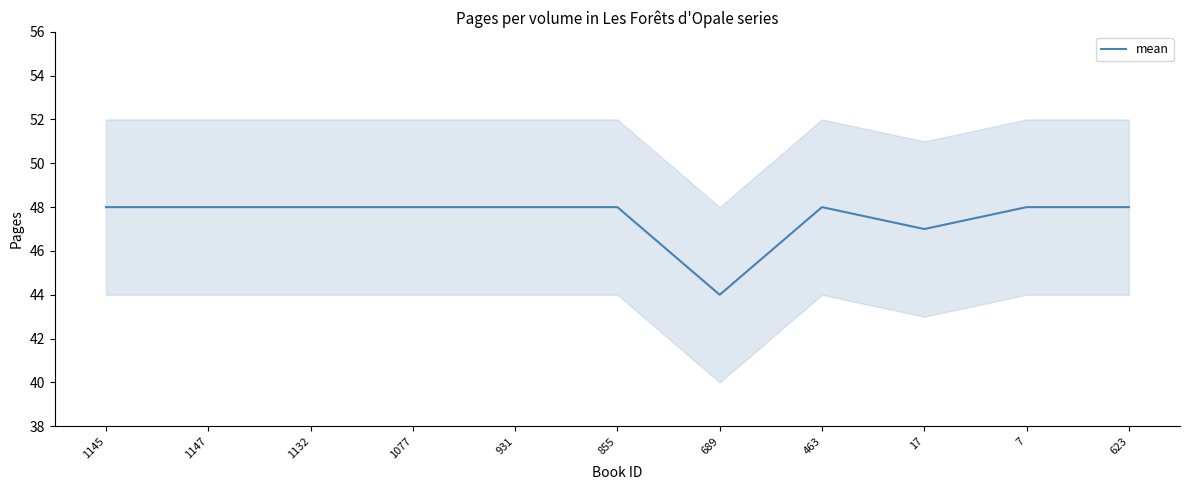

What is the approximate value at 1132?

48